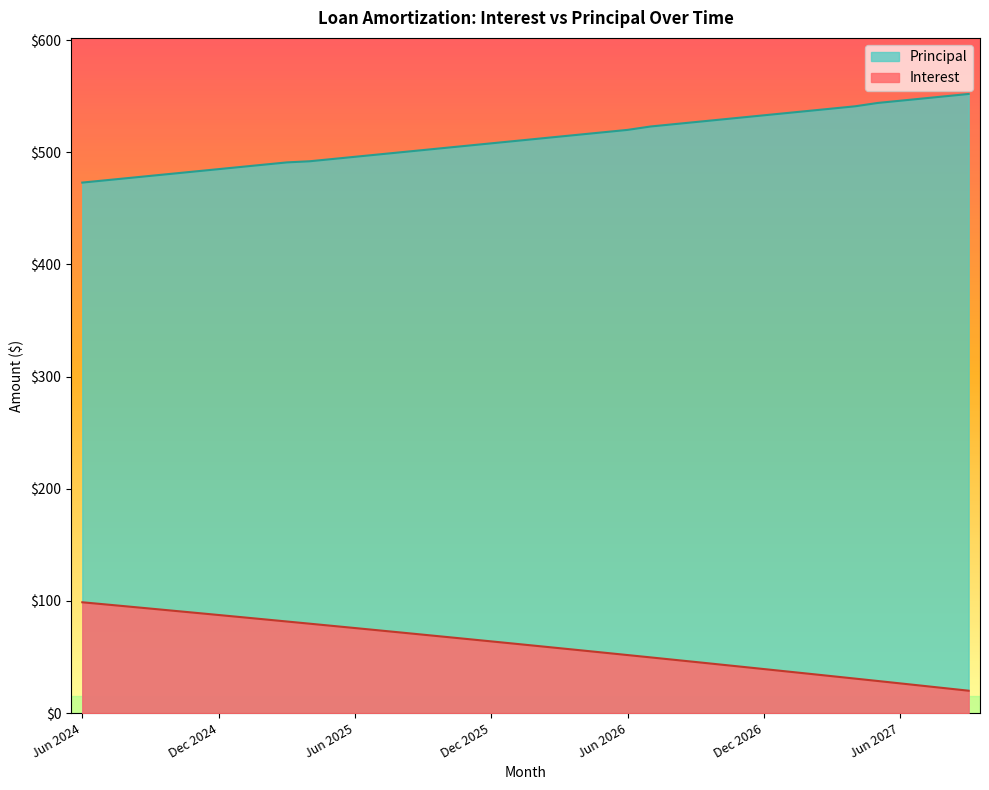

True or false: Principal and Interest intersect in this chart.

False